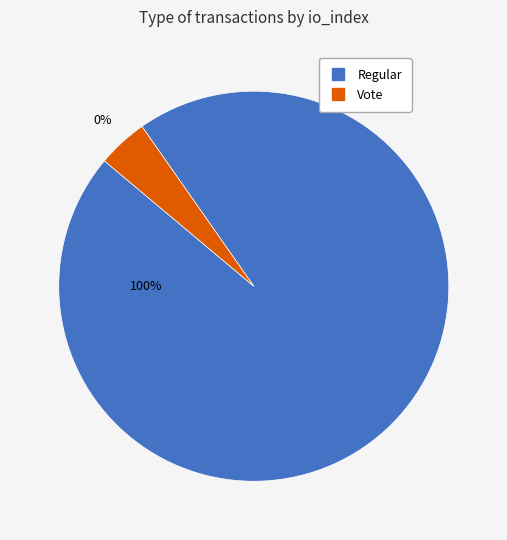

Between Regular and Vote, which is larger?

Regular